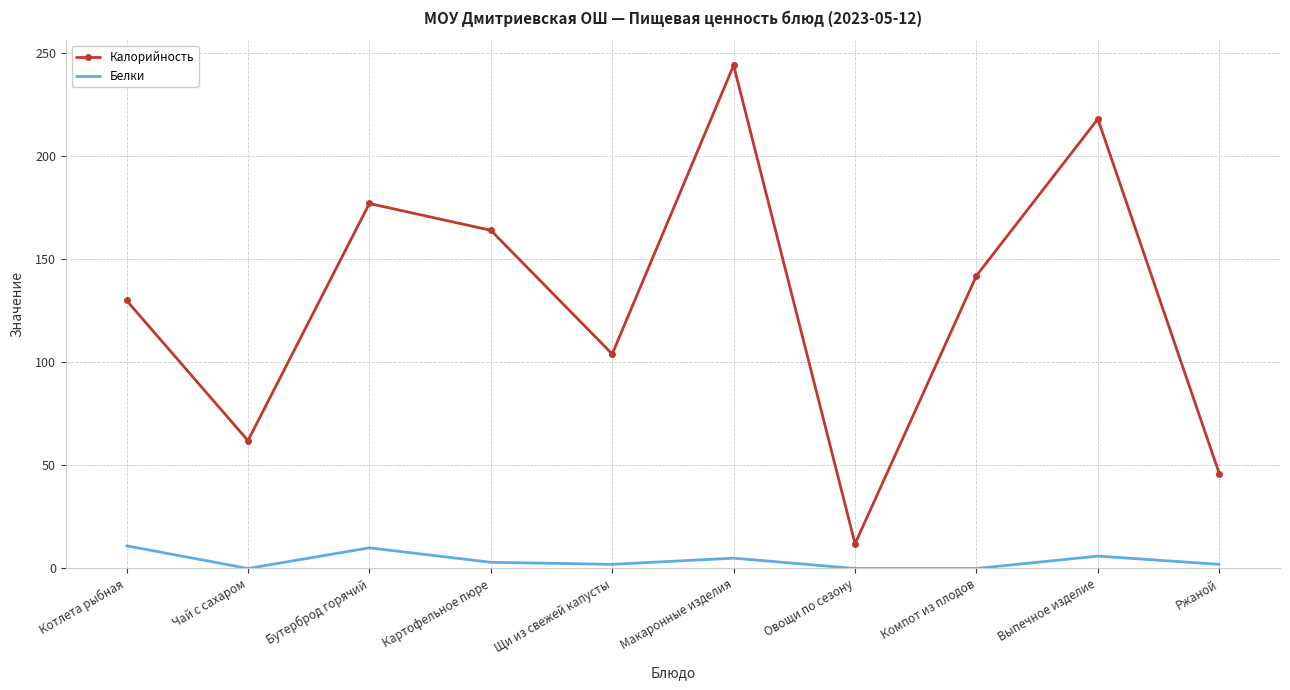

What is the difference between the Белки values at Овощи по сезону and Выпечное изделие?

6